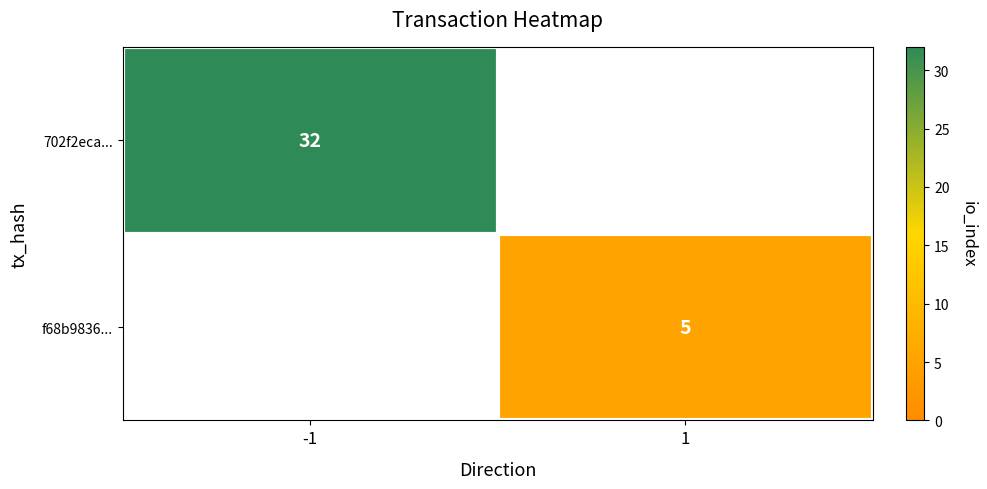

Rank the series at 1 from highest to lowest value.

702f2eca..., f68b9836...